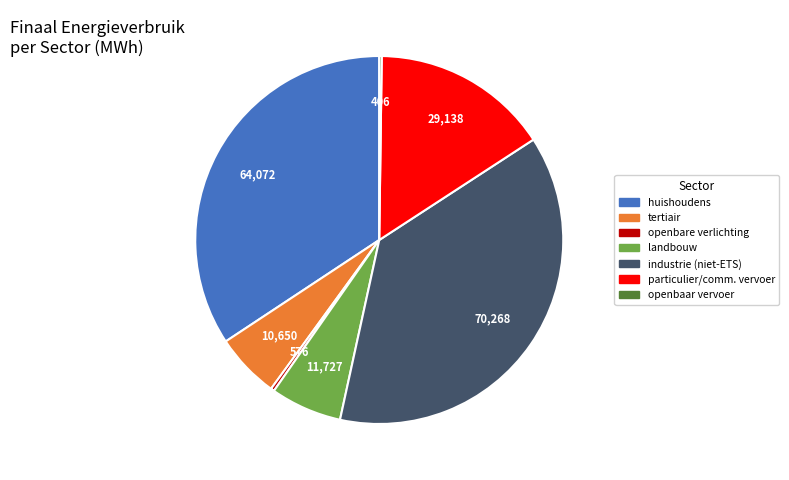

Is there any slice that represents more than half of the pie?

No